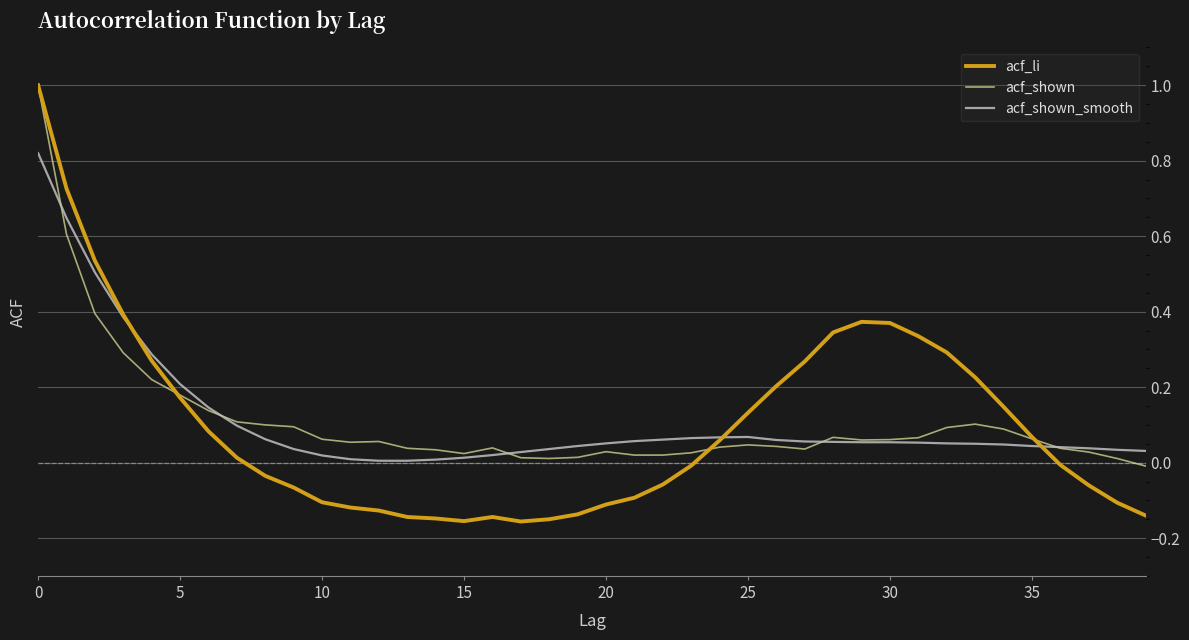

What is the highest value of the acf_shown series?

1.0